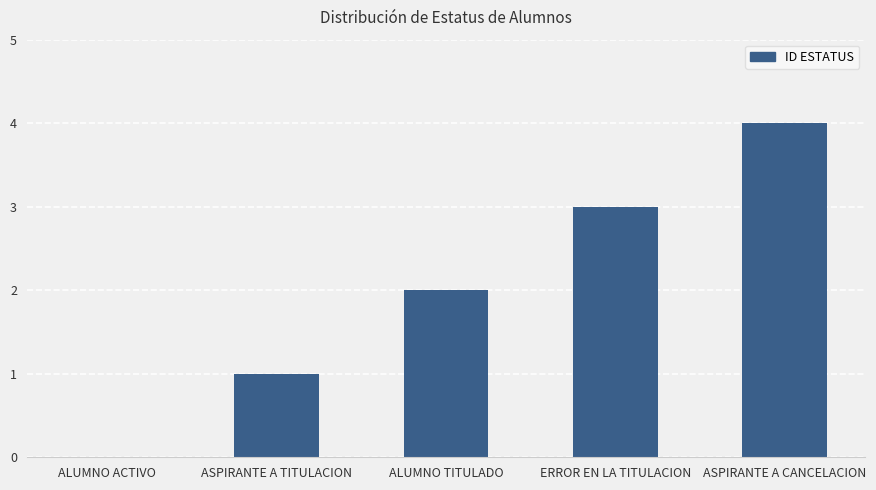

Is it true that the value at ERROR EN LA TITULACION is 3?

True